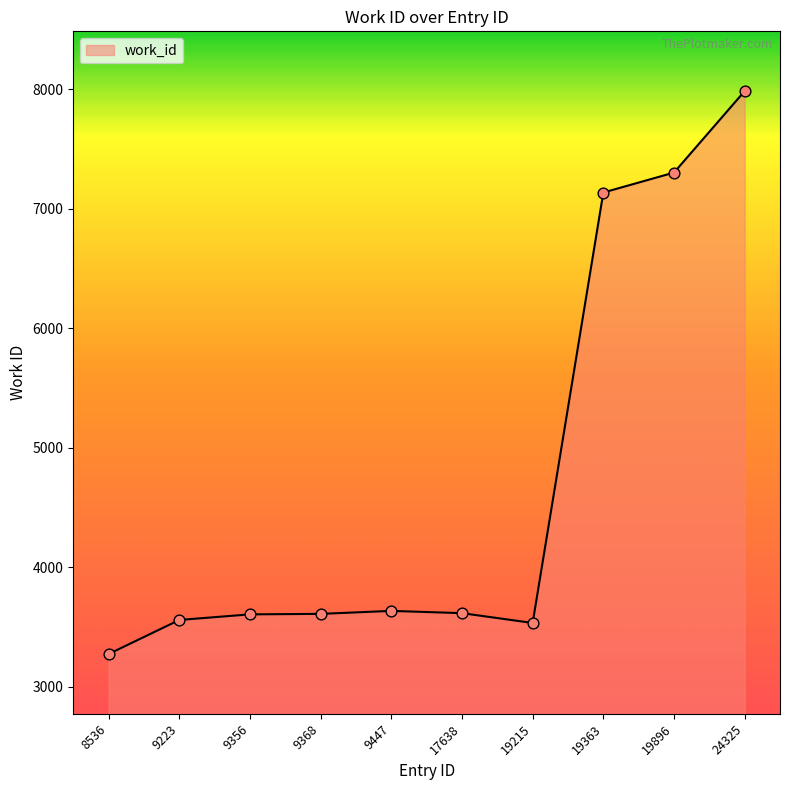

Between 19215 and 9368, which is larger?

9368